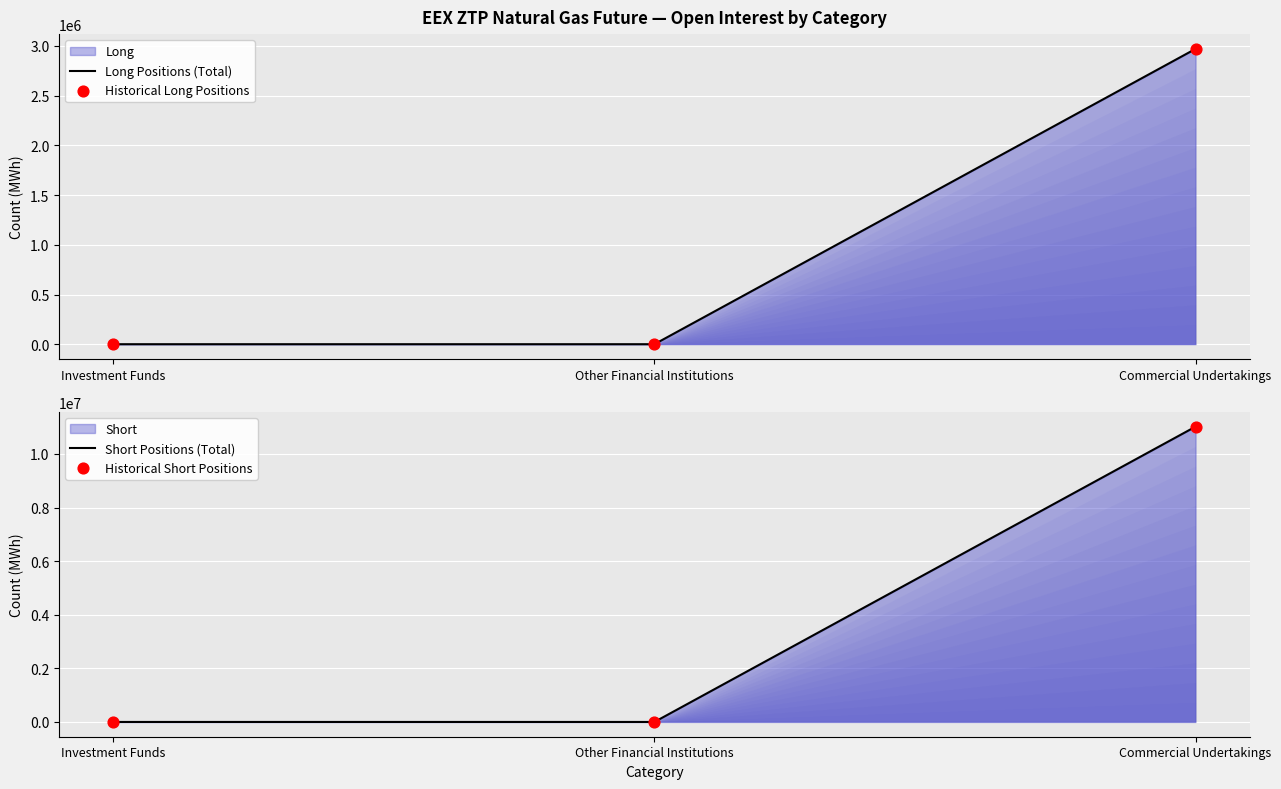

Is the value of Long Positions (Total) at Commercial Undertakings greater than the value of Historical Long Positions at Commercial Undertakings?

No